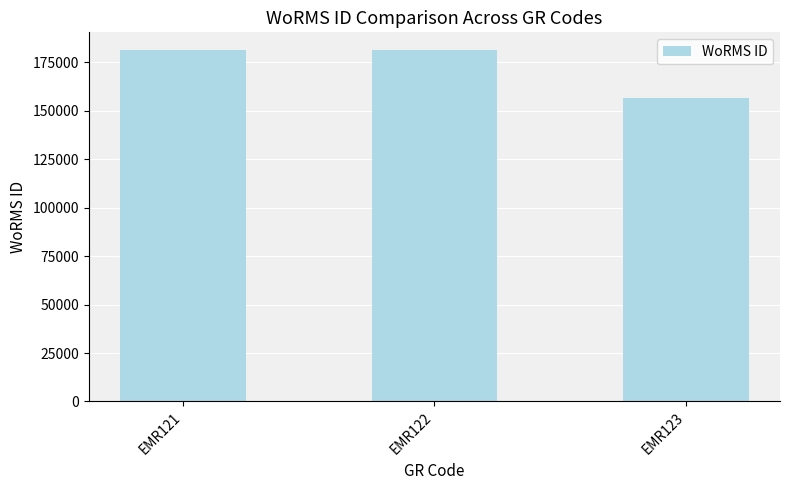

How many values are below 181362?

1